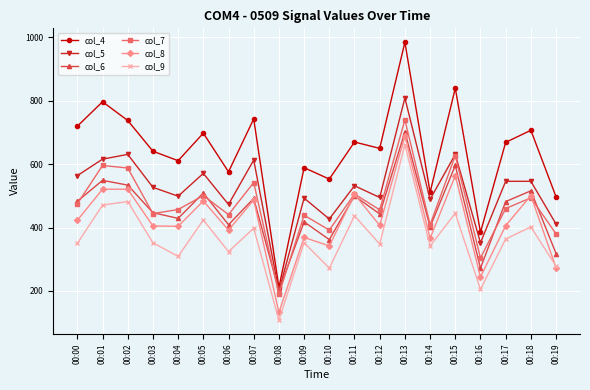

The value of col_4 at 00:08 is 295. True or false?

False